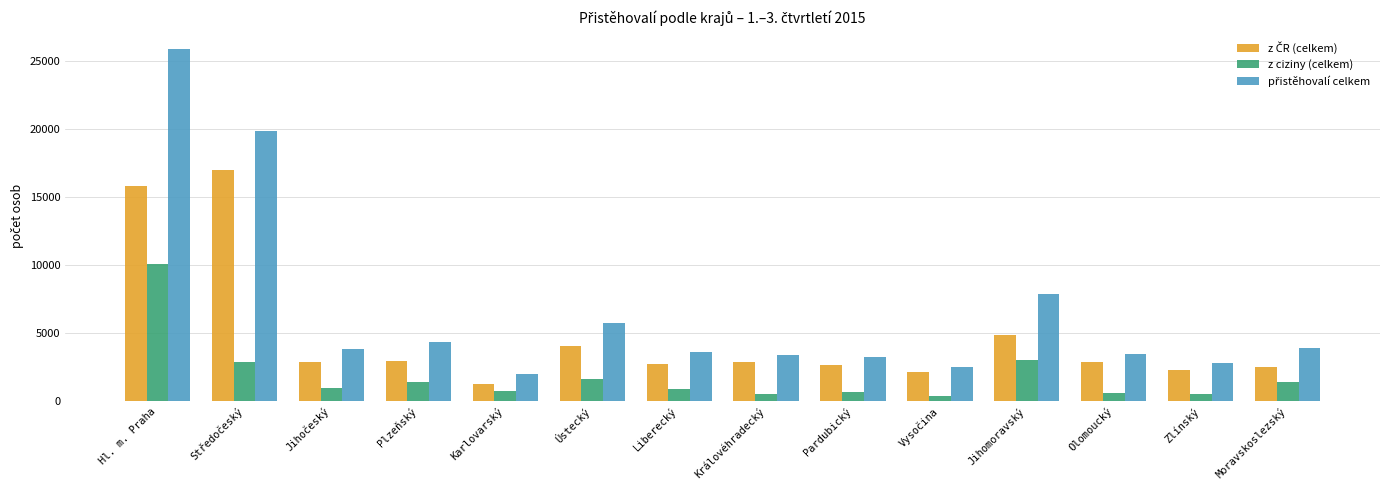

The value of z ciziny (celkem) at Jihomoravský is 3006. True or false?

True